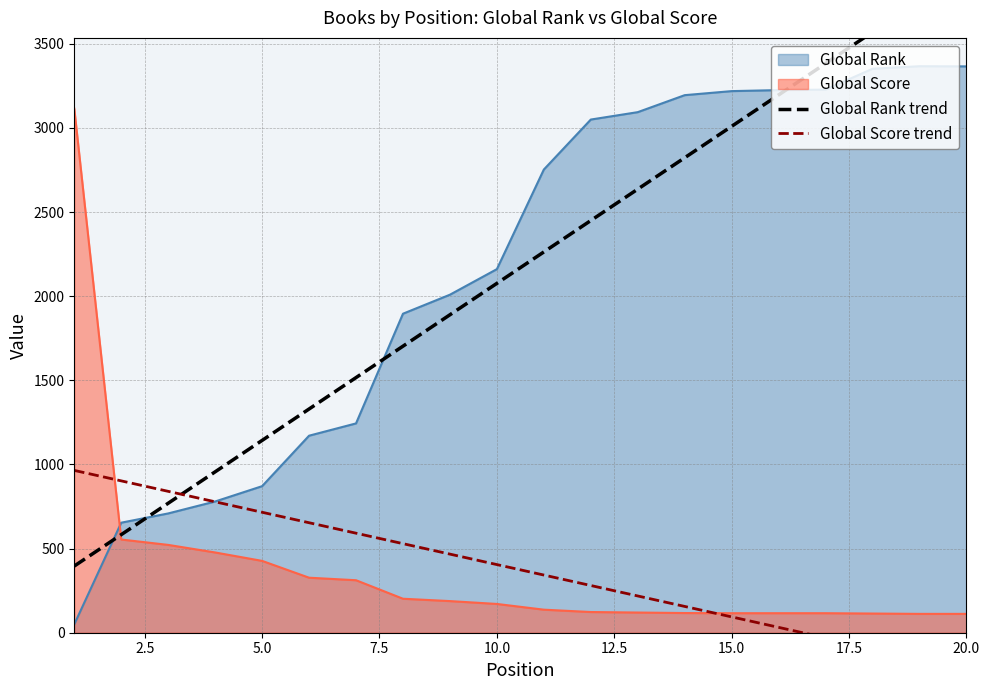

Which series has the widest spread of values?

Global Rank trend